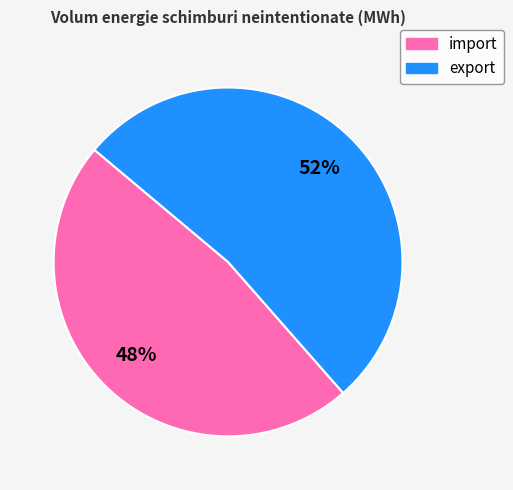

What percentage is the export slice, to the nearest percent?

52%